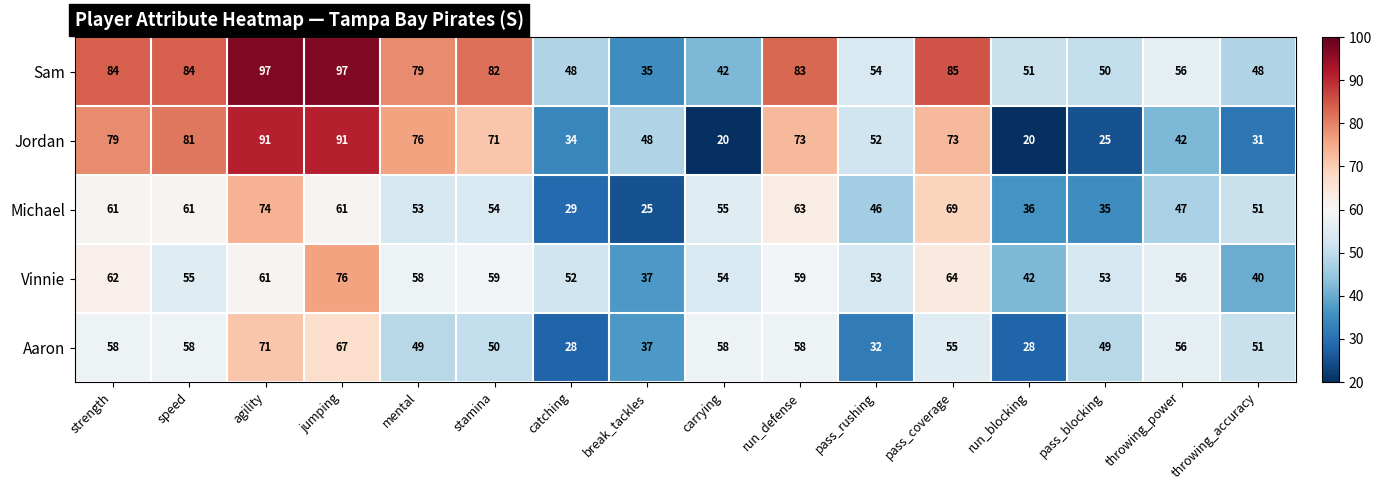

Which series has the widest spread of values?

Jordan